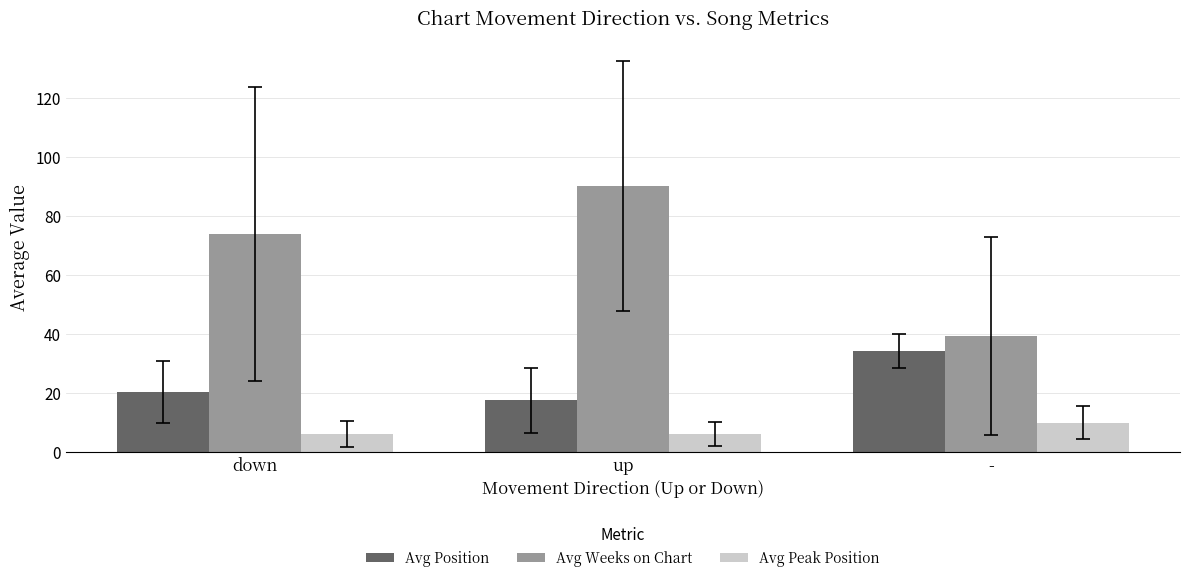

What is the sum of all Avg Peak Position values?

22.4